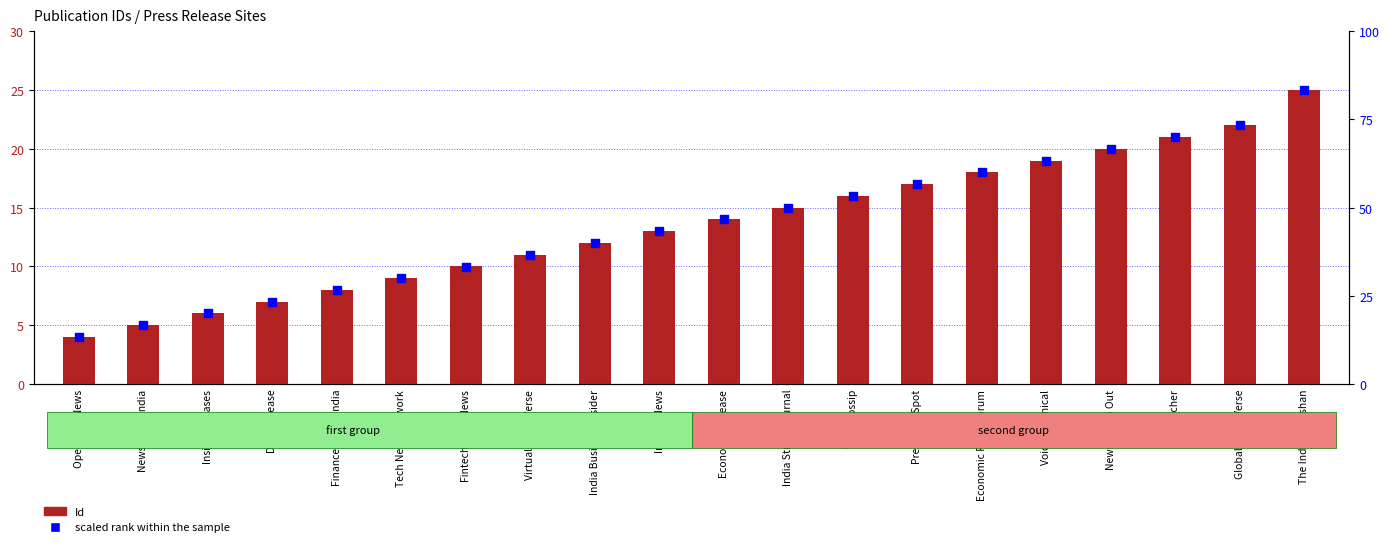

What is the total value across all series at Virtual News Verse?

47.7